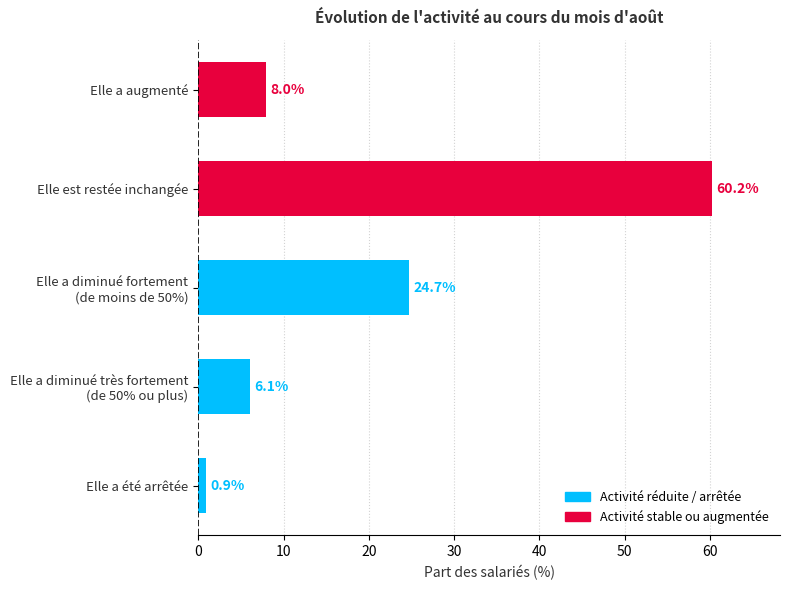

The value at Elle est restée inchangée is 60.2. True or false?

True